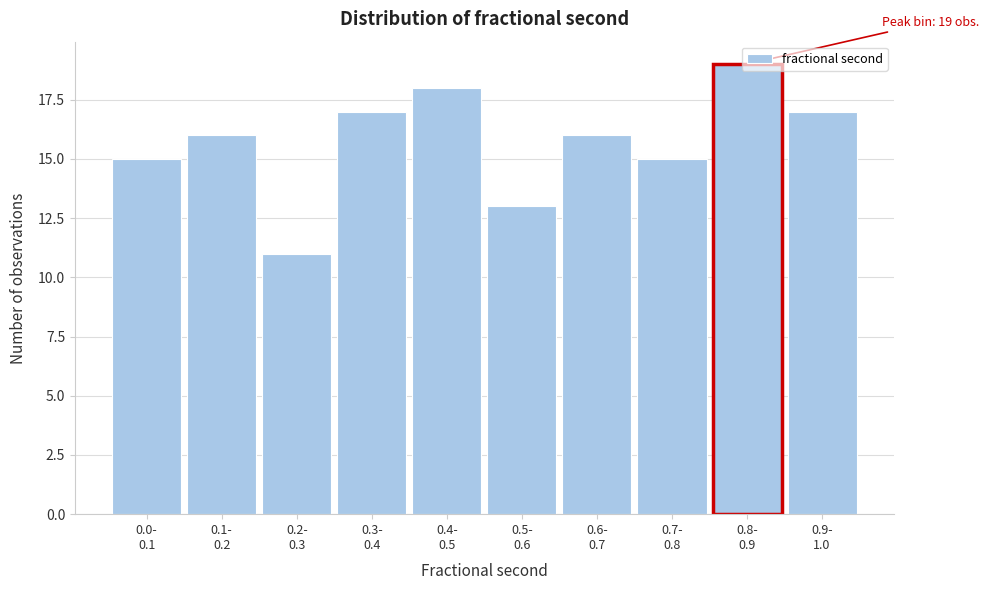

What is the greatest value displayed?

19